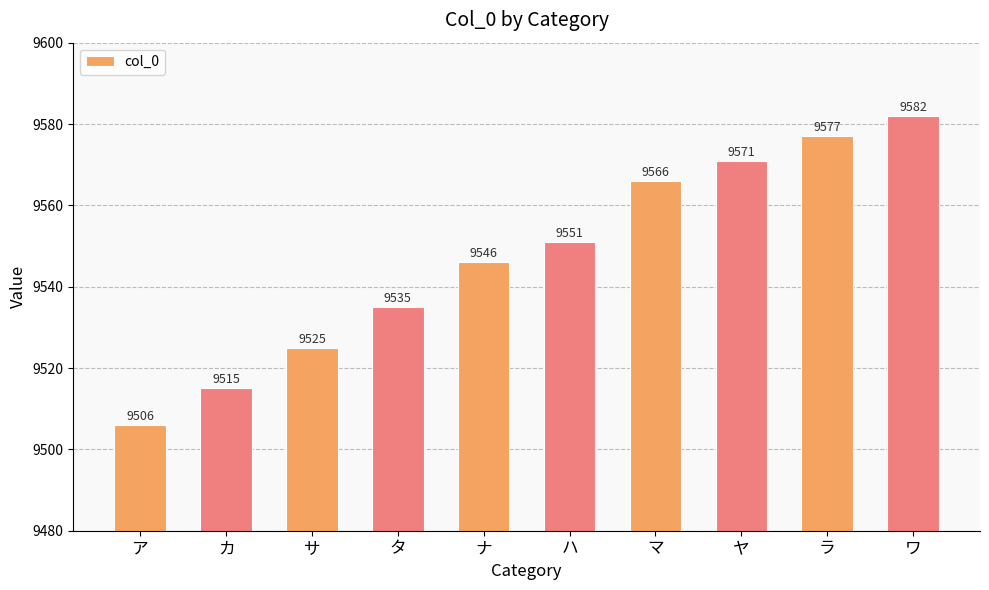

Rank the categories by value from lowest to highest.

ア, カ, サ, タ, ナ, ハ, マ, ヤ, ラ, ワ